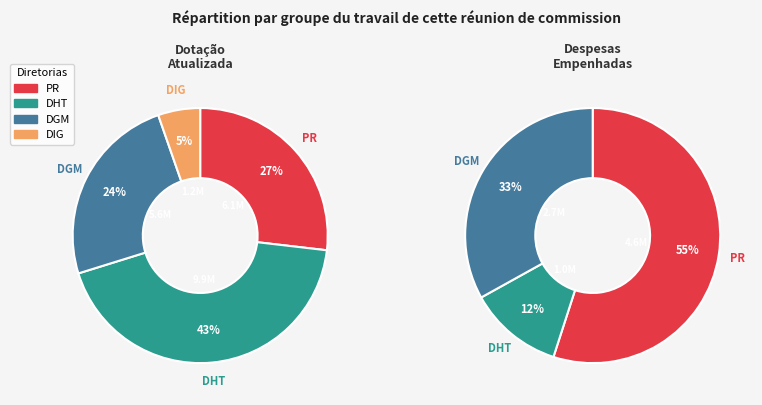

How many slices are in this pie chart?

4